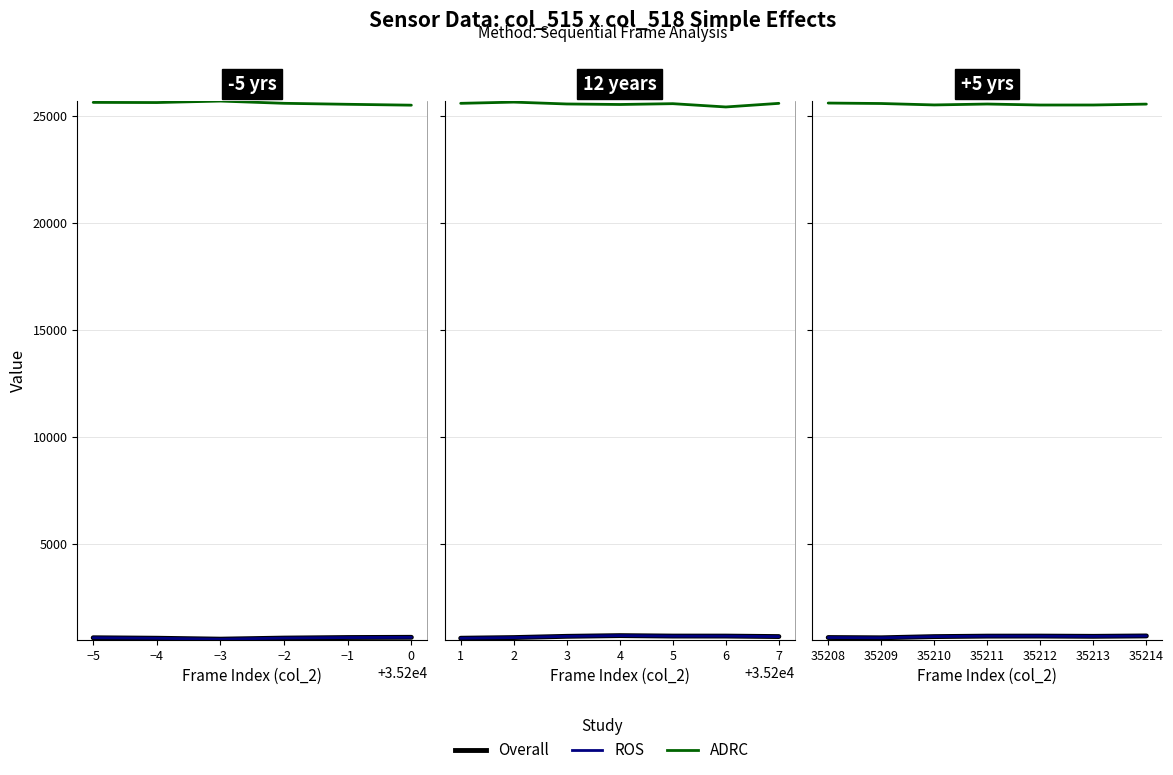

What is the smallest value displayed?

591